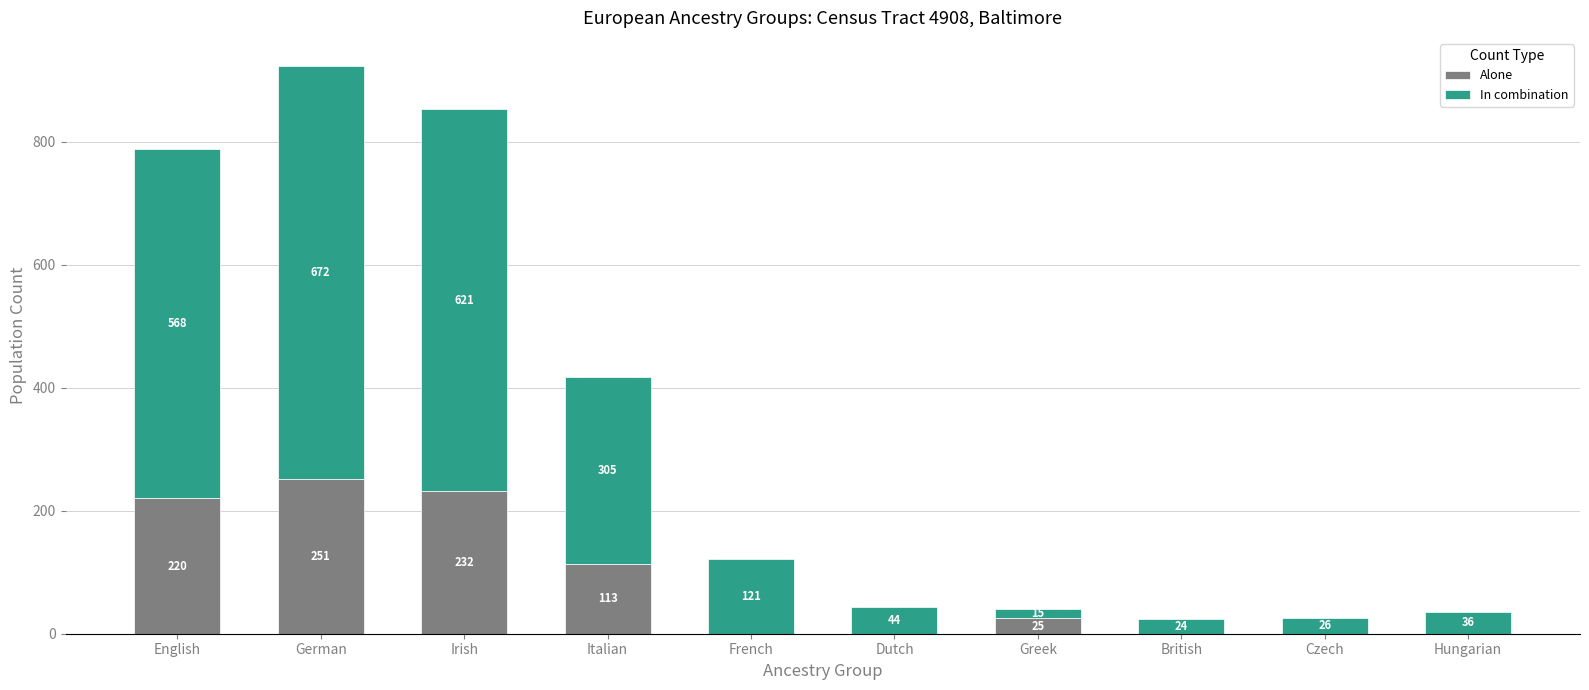

What is the sum of all Alone values?

841